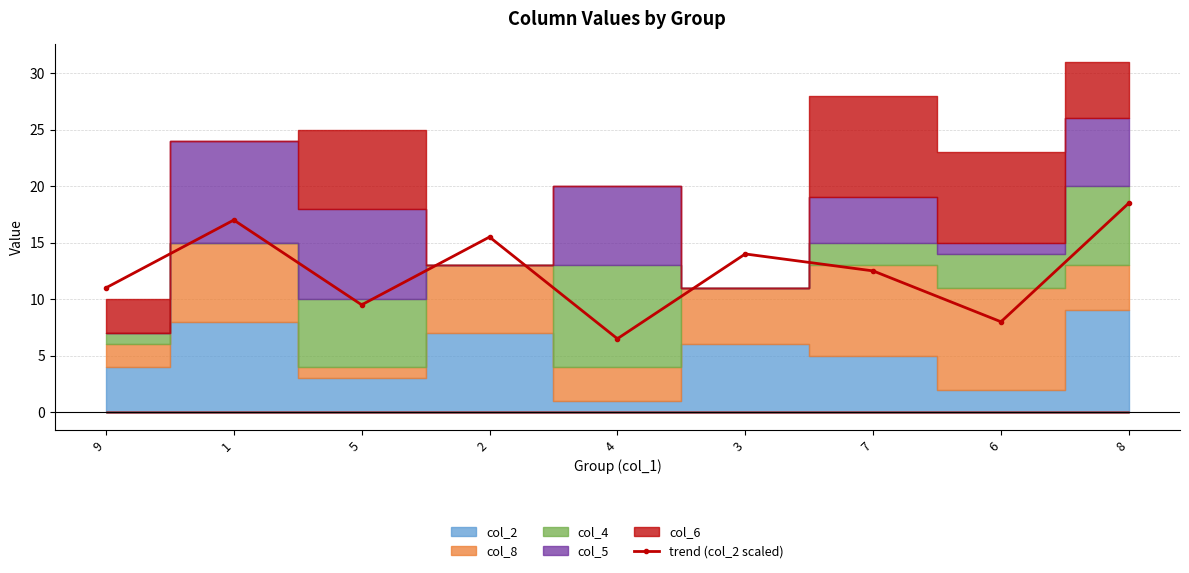

Where is the first local maximum?

1